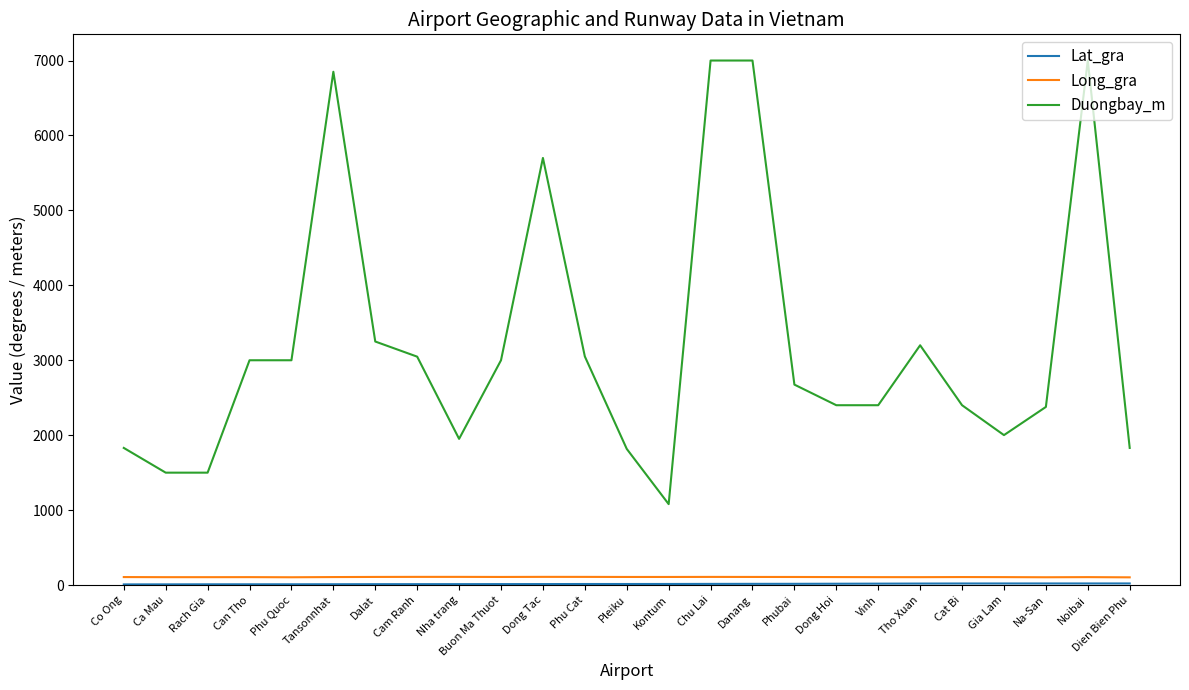

Which series has the largest range (max minus min)?

Duongbay_m